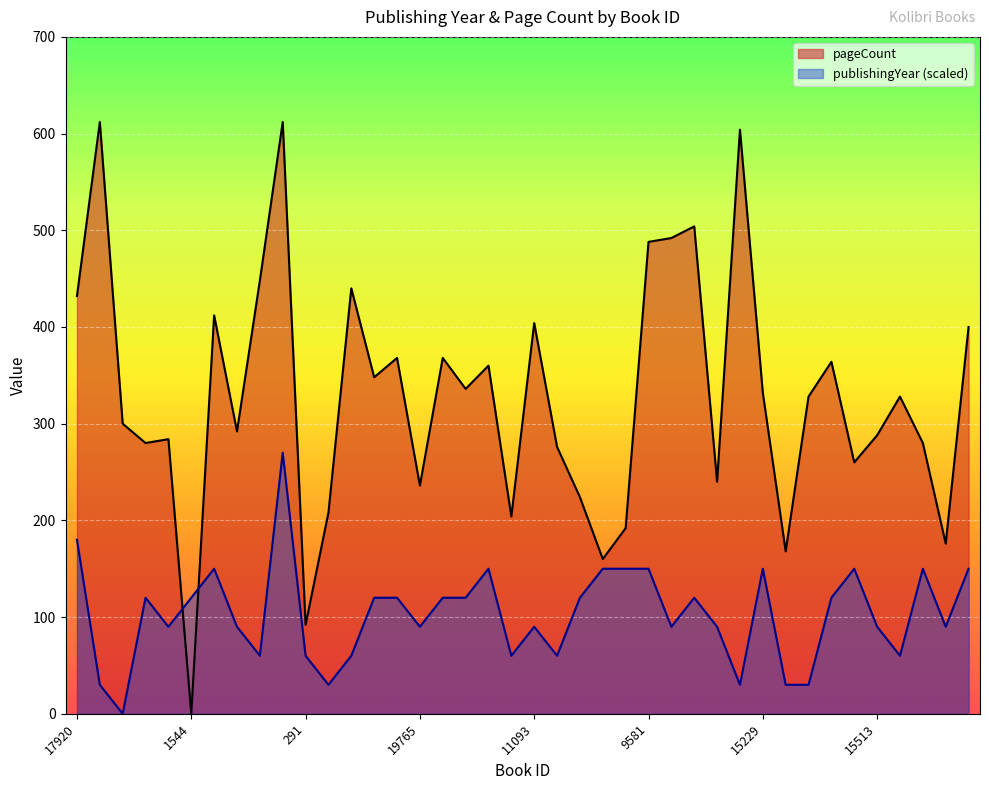

At which label does publishingYear first exceed 120?

17920